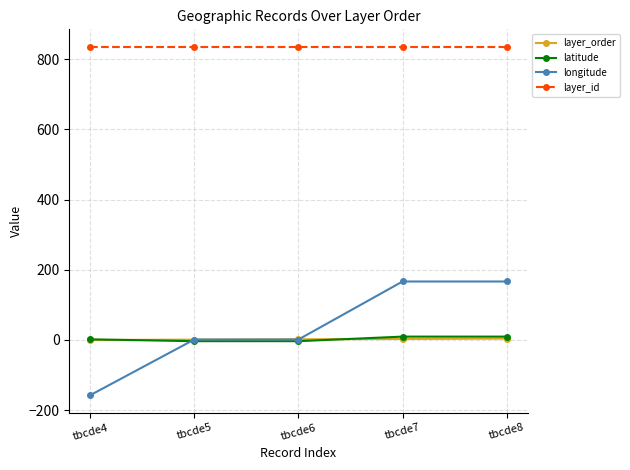

What is the sum of all layer_id values?

4175.0